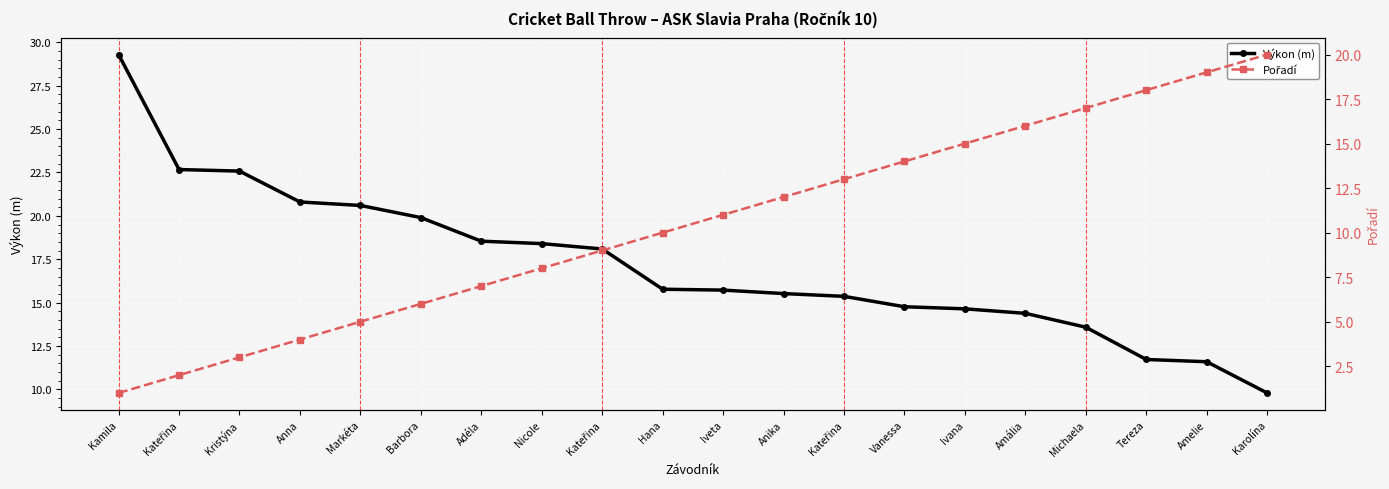

How many values in the Pořadí series are below 11?

10